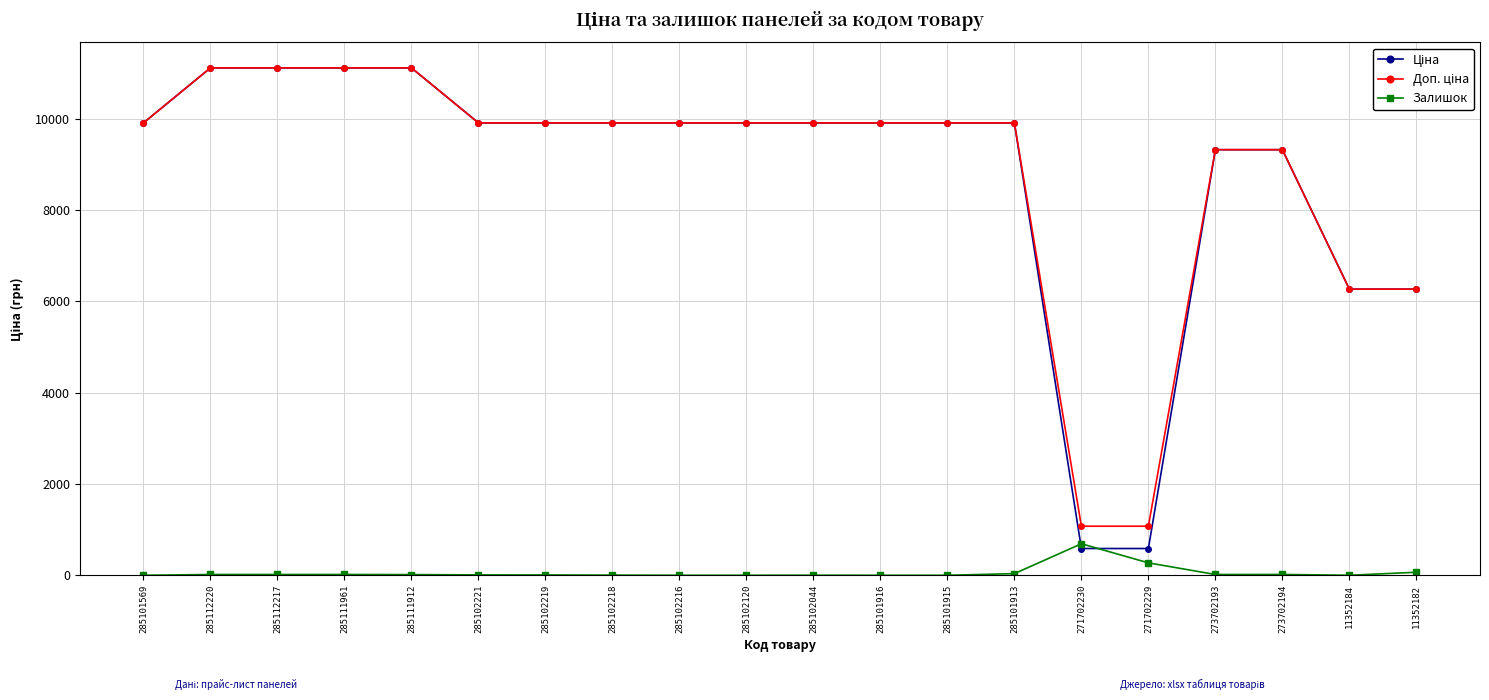

The value of Залишок at 273702193 is 17.0. True or false?

True